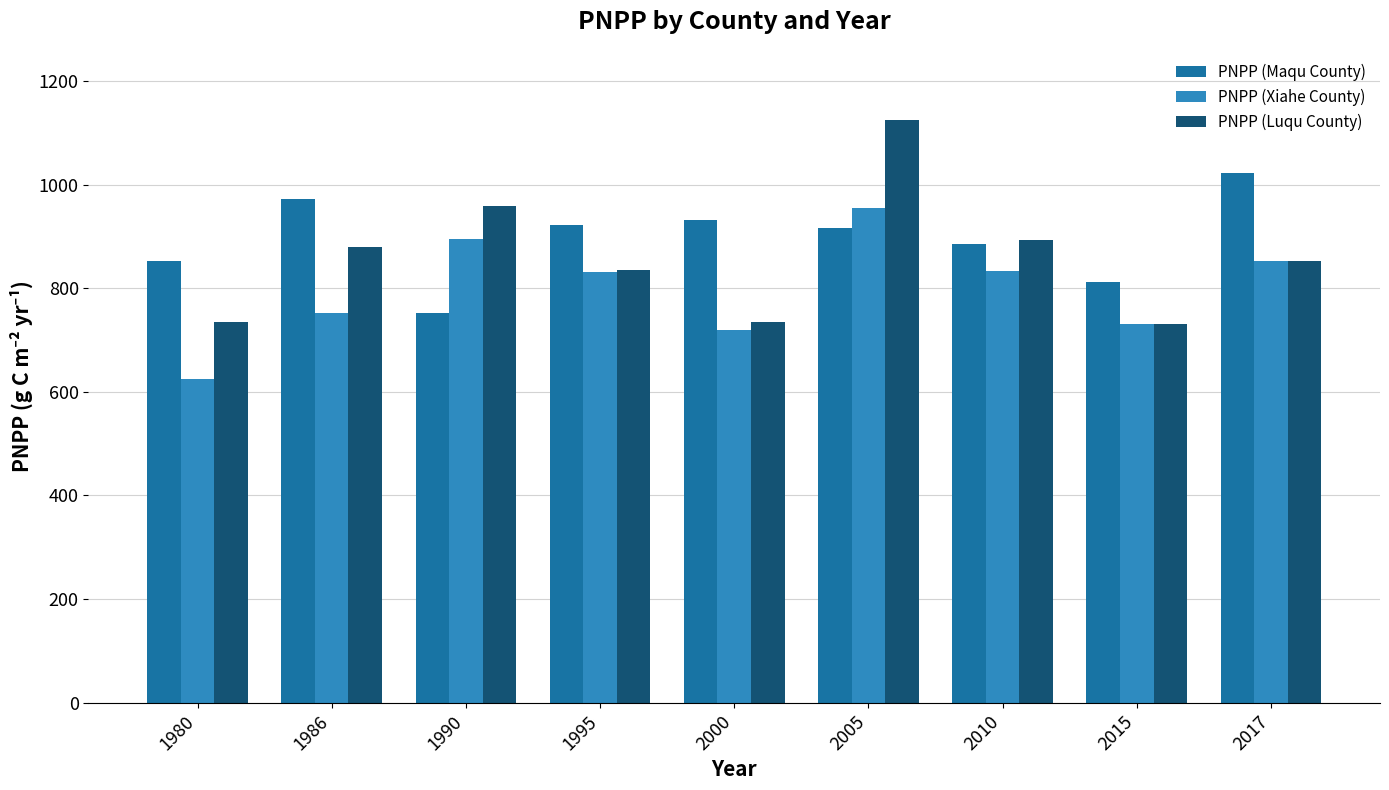

What is the sum of the PNPP (Luqu County) values at 2005 and 1980?

1858.9